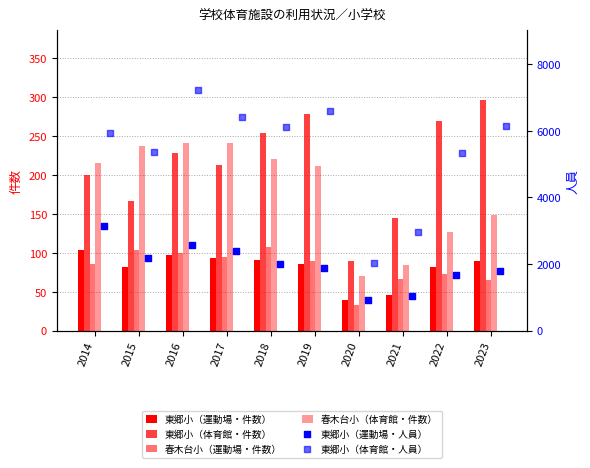

At how many categories does at least one series exceed 3033?

8